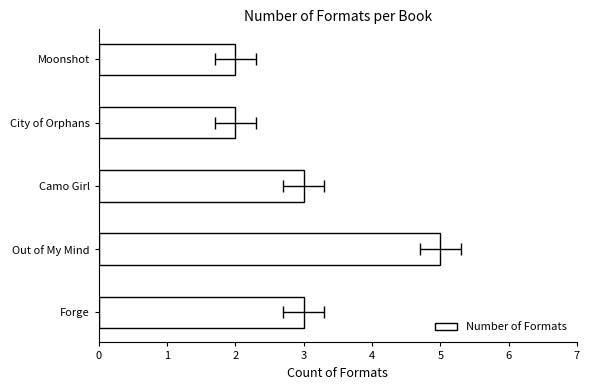

What is the difference between the maximum and minimum values?

3